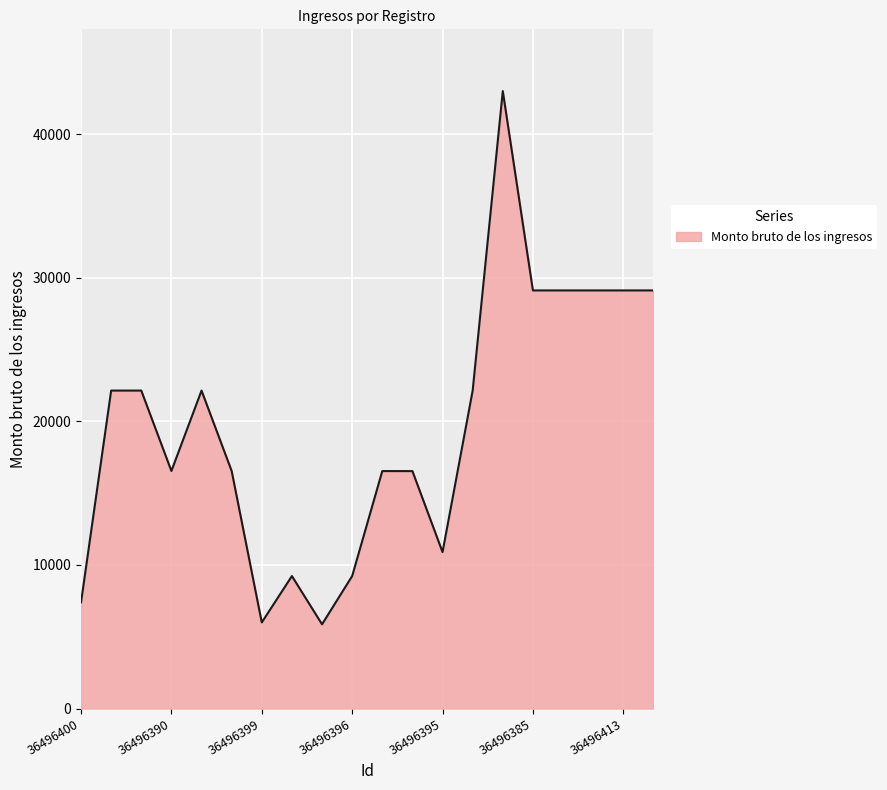

What is the minimum value shown in the chart?

5866.3